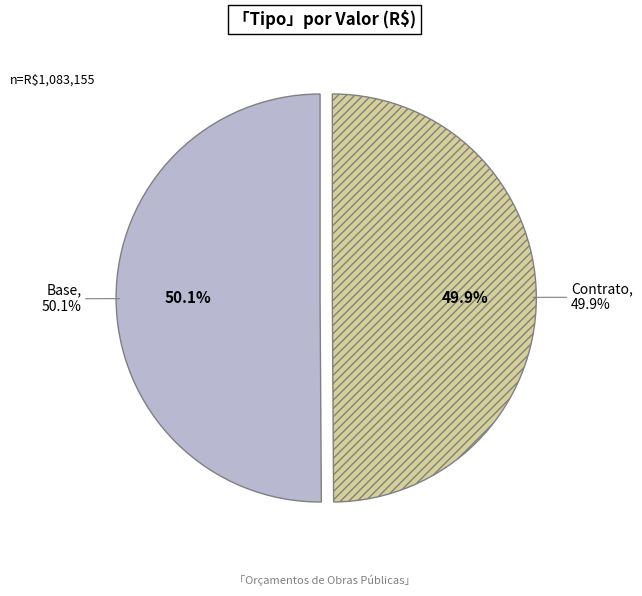

Do Contrato and Base together represent more than half of the pie?

Yes